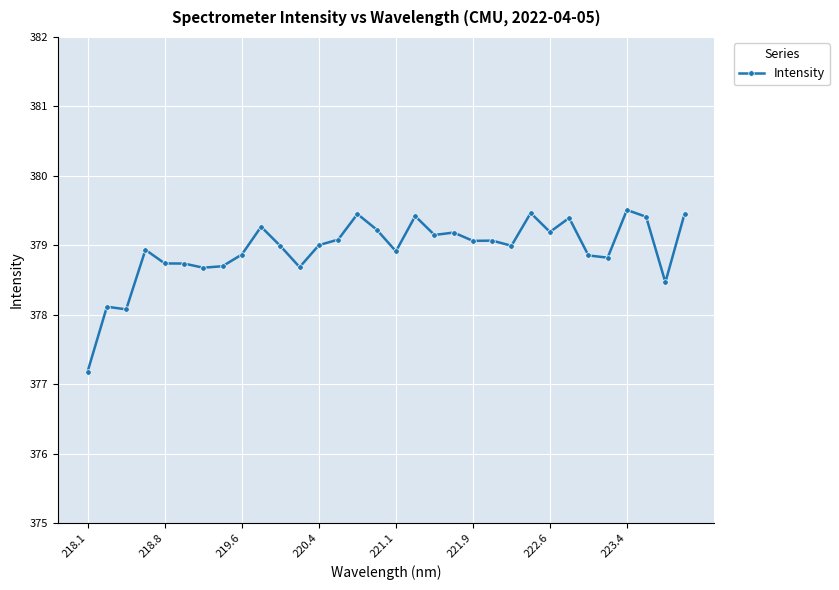

What is the value of the 18th point from the left?

379.4